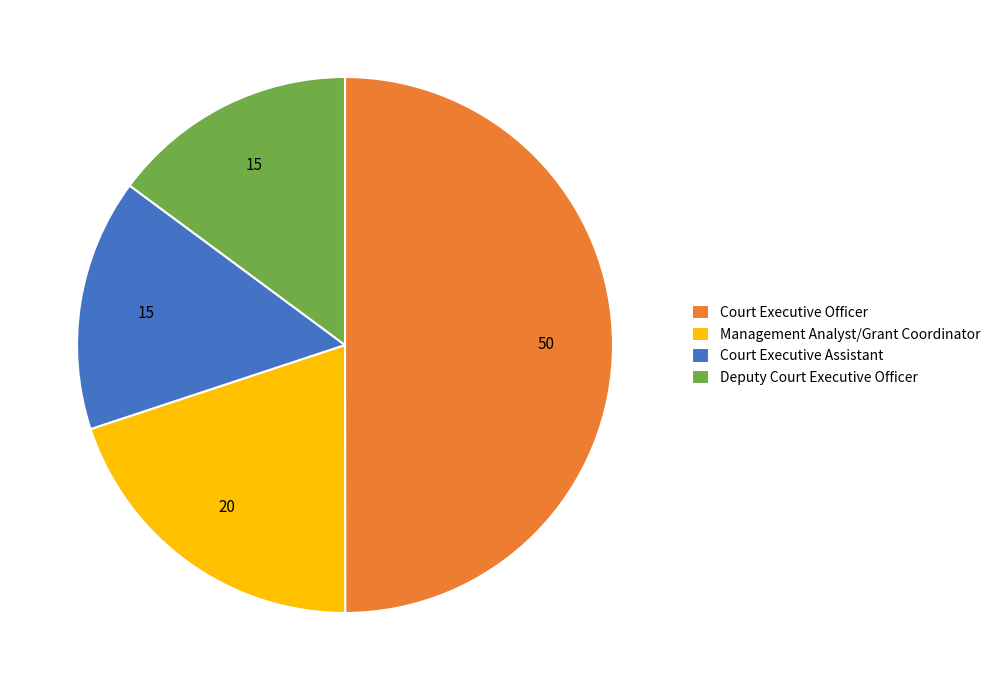

Is the sum of Court Executive Officer and Deputy Court Executive Officer greater than half?

Yes